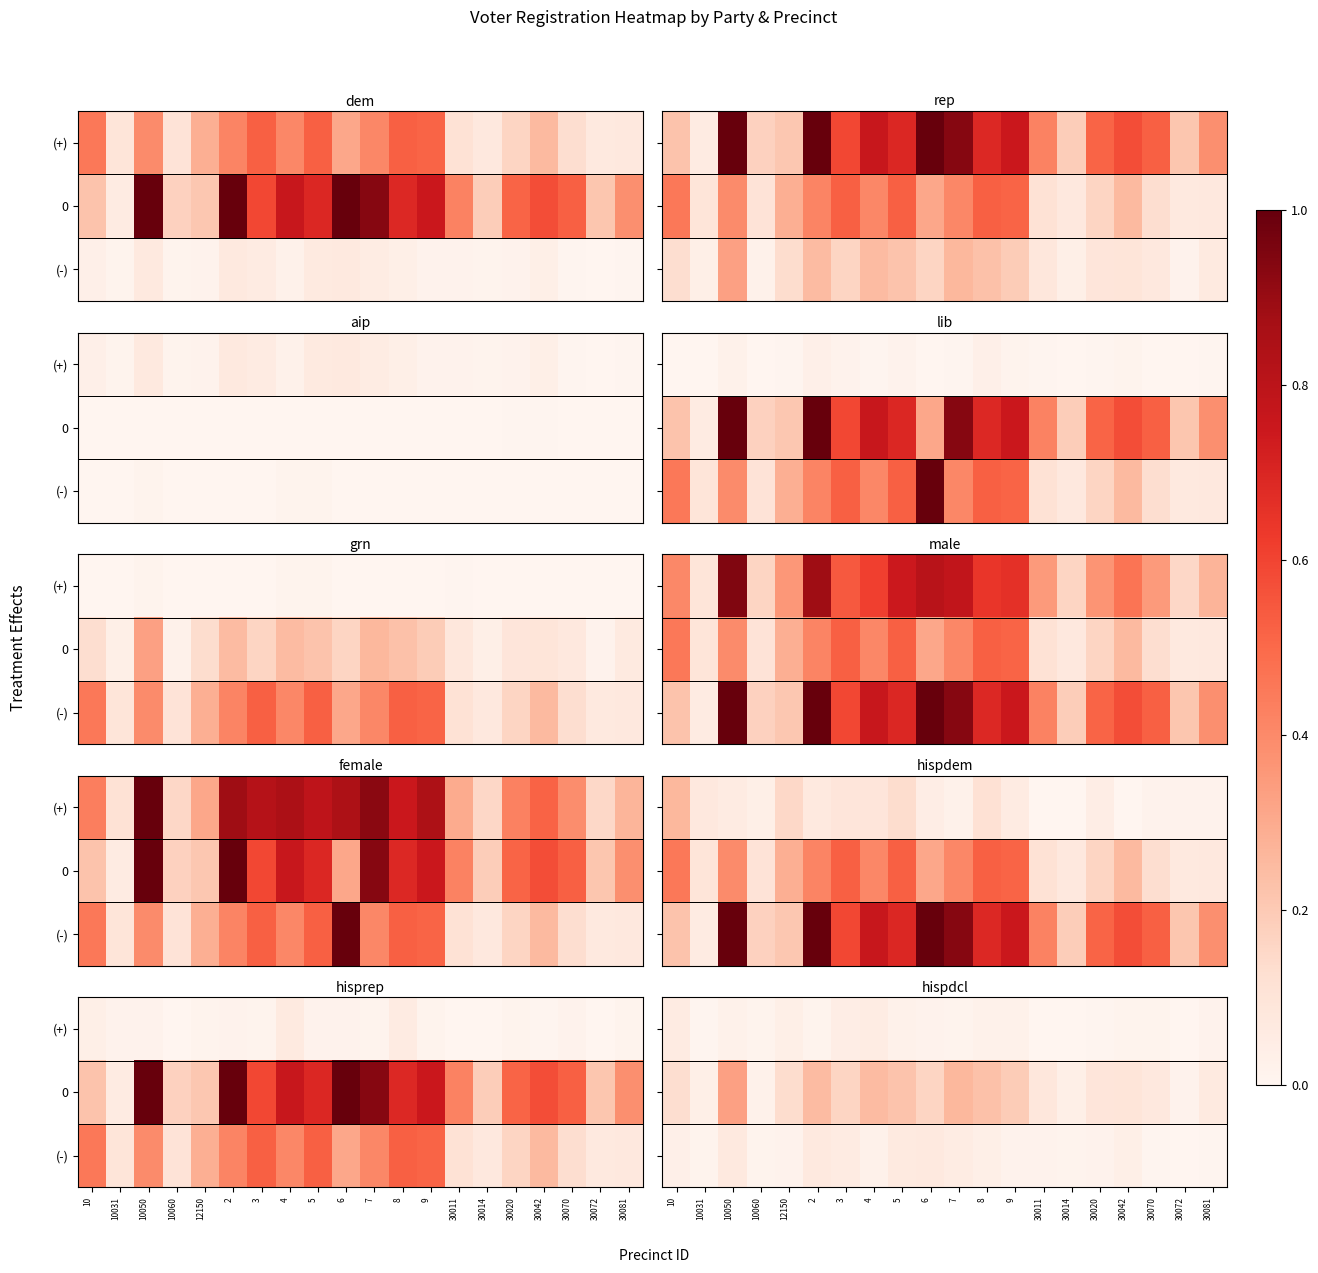

True or false: (+) has a value of 0.0 at 30014.

True